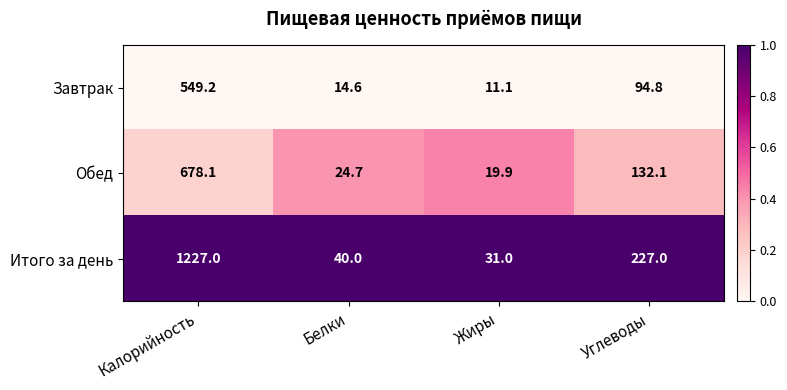

Reading left to right, what are all the values shown in this chart?

Завтрак: Калорийность=549.2	Белки=14.6	Жиры=11.1	Углеводы=94.8
Обед: Калорийность=678.1	Белки=24.7	Жиры=19.9	Углеводы=132.1
Итого за день: Калорийность=1227.0	Белки=40.0	Жиры=31.0	Углеводы=227.0